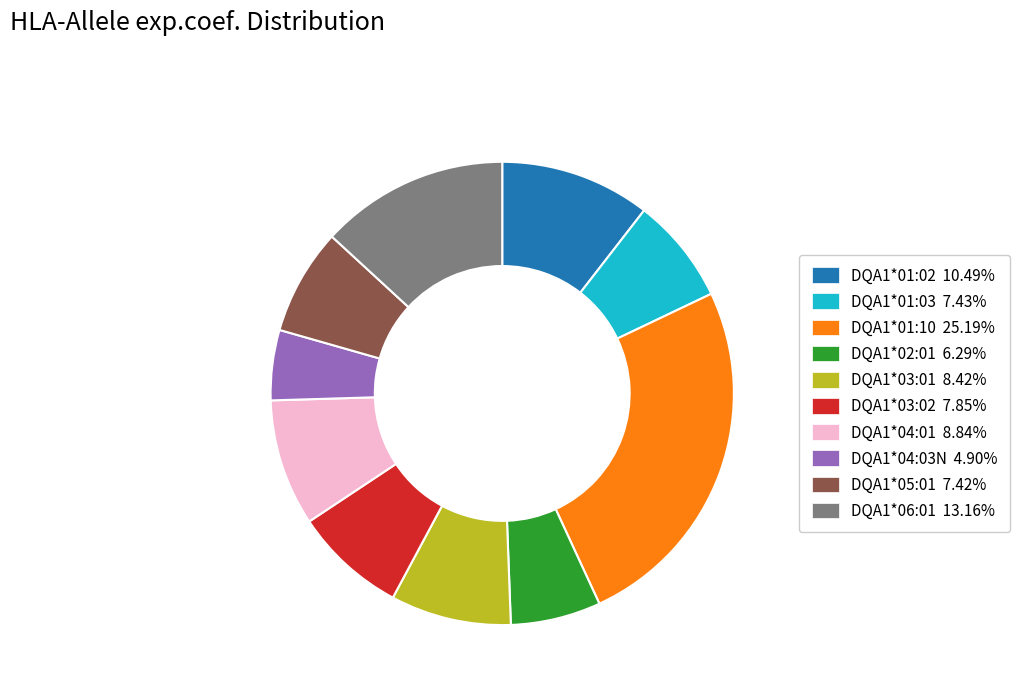

The DQA1*03:02 slice represents 8% of the pie. True or false?

True